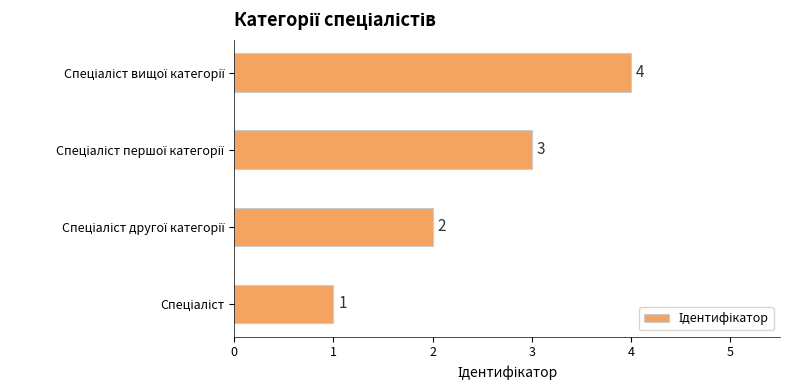

How many values are between 2 and 4?

3